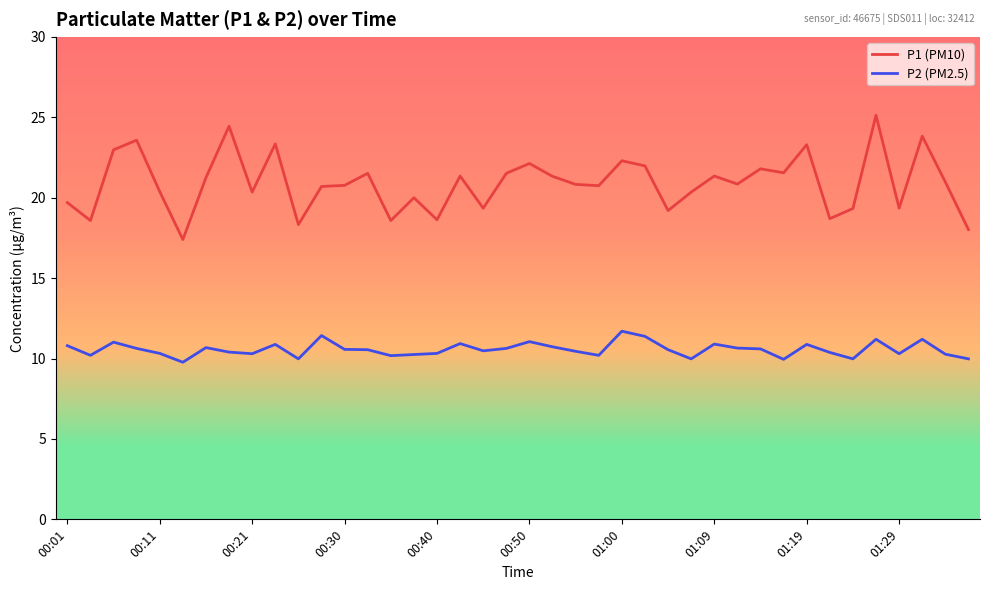

How many categories are shown in the chart?

40